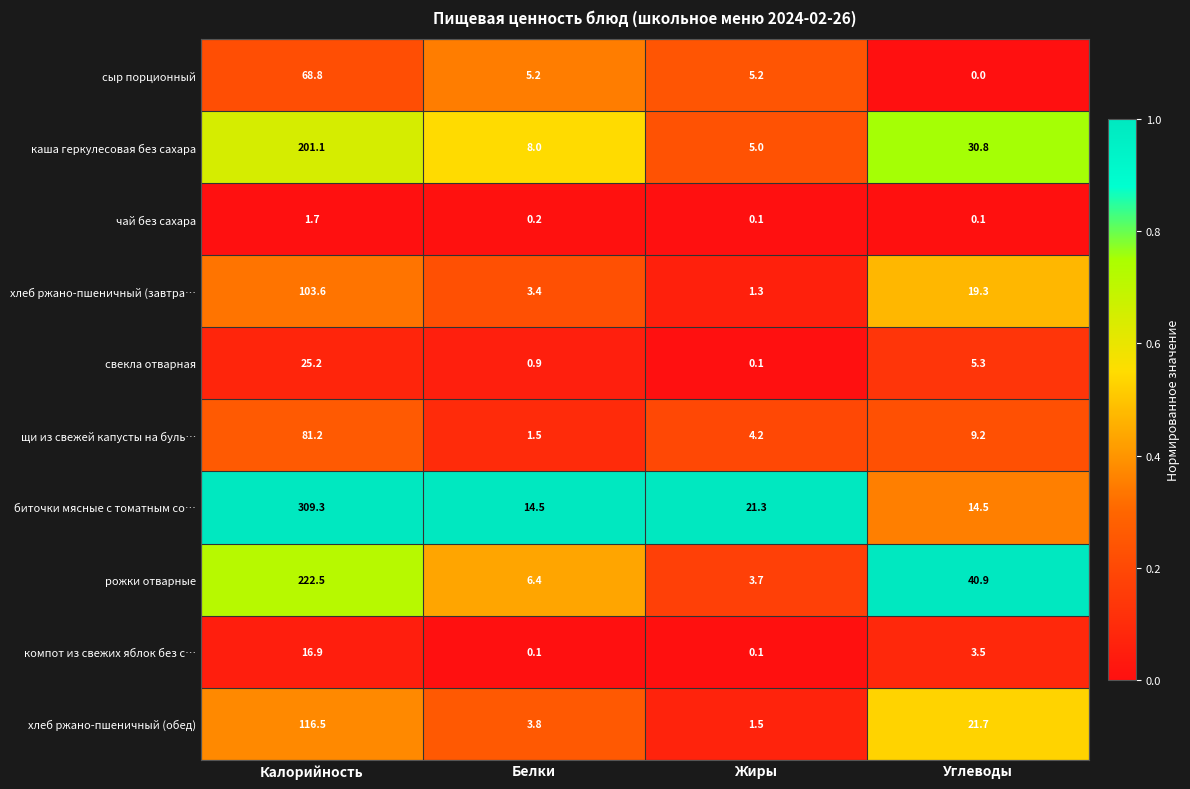

What is the sum of all щи из свежей капусты на буль… values?

96.1